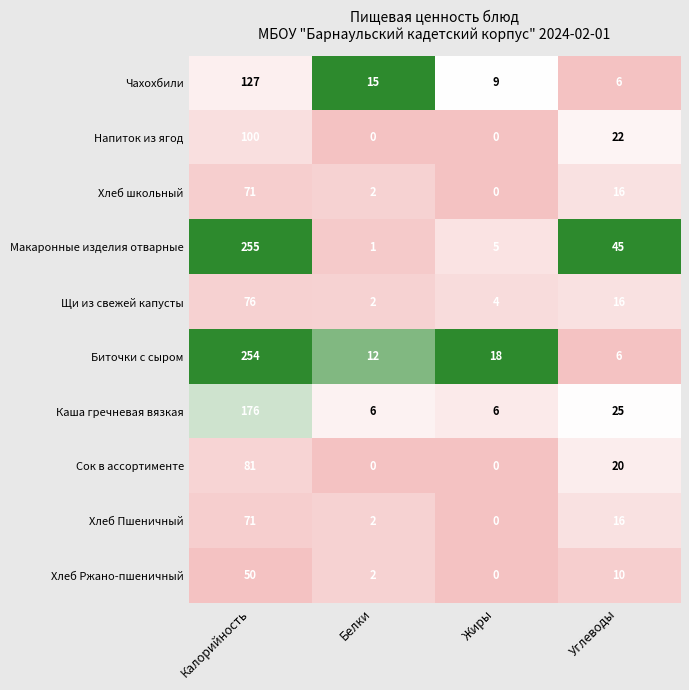

The Напиток из ягод series shows -56 at Белки. True or false?

False